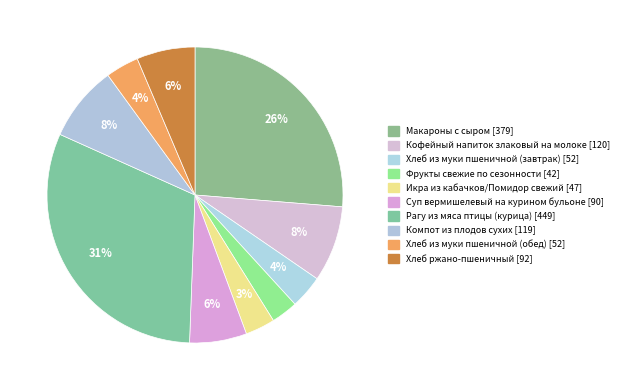

What portion of the pie excludes Макароны с сыром?

73.7%